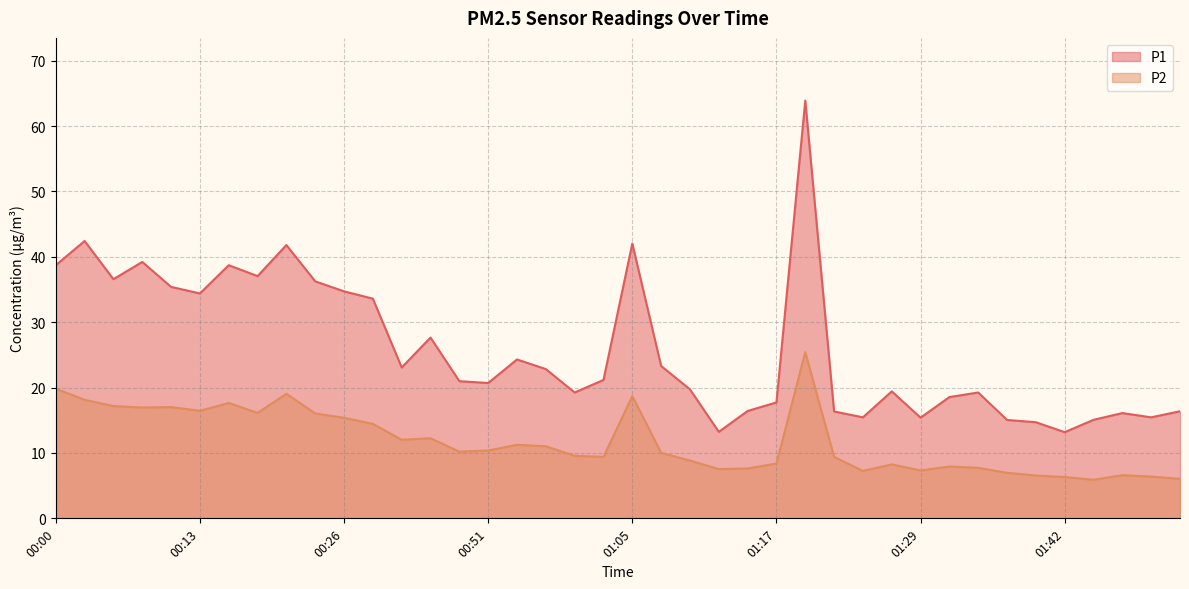

The value of P2 at 00:23 is 16.1. True or false?

True